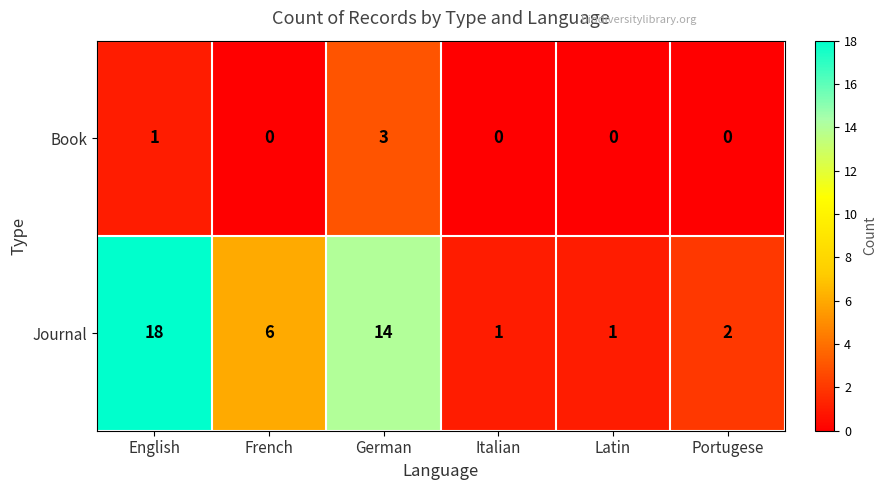

What is the average value of the Journal series?

7